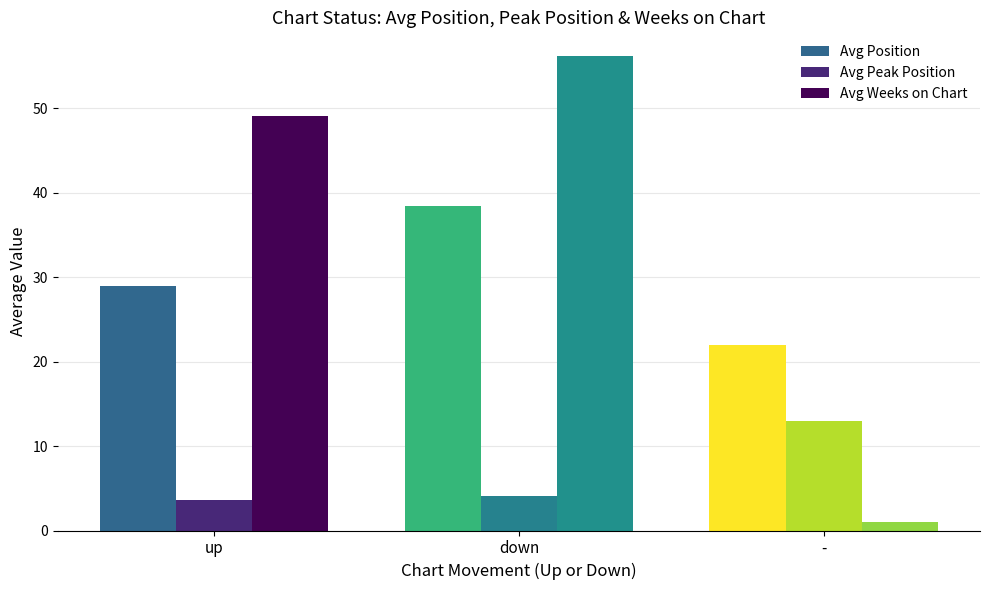

Count the number of data series in this chart.

3